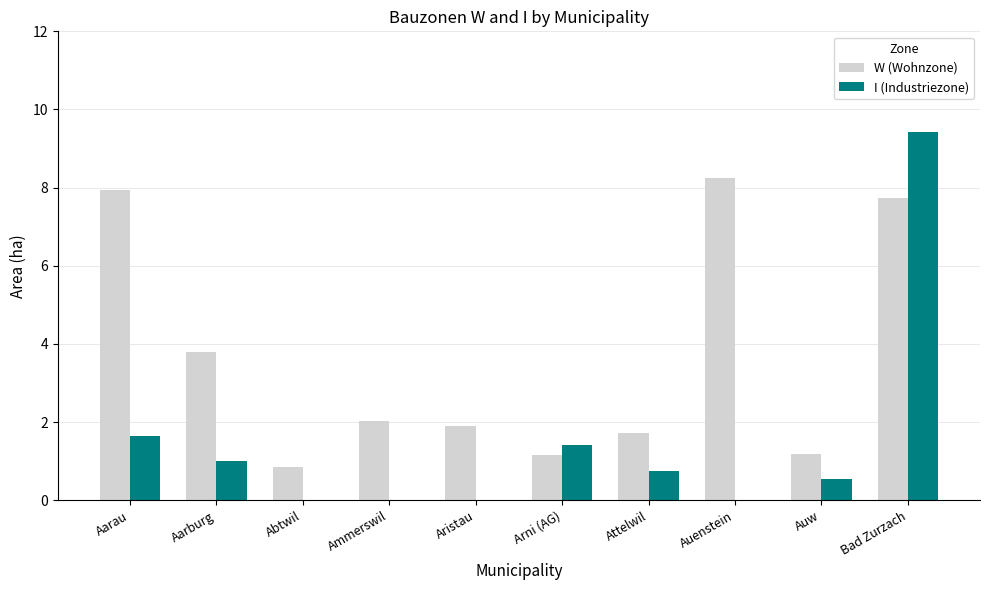

Count the number of categories in the chart.

10